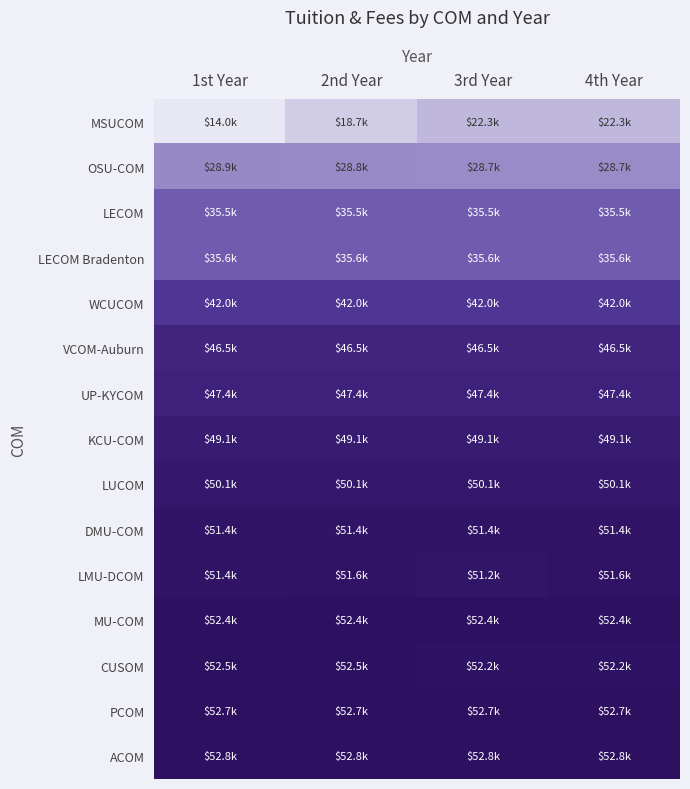

Reading right to left, what are all the values shown in this chart?

MSUCOM: 4th Year=22345	3rd Year=22345	2nd Year=18716	1st Year=14037
OSU-COM: 4th Year=28718	3rd Year=28678	2nd Year=28773	1st Year=28883
LECOM: 4th Year=35495	3rd Year=35495	2nd Year=35495	1st Year=35495
LECOM Bradenton: 4th Year=35578	3rd Year=35578	2nd Year=35578	1st Year=35578
WCUCOM: 4th Year=42000	3rd Year=42000	2nd Year=42000	1st Year=42000
VCOM-Auburn: 4th Year=46500	3rd Year=46500	2nd Year=46500	1st Year=46500
UP-KYCOM: 4th Year=47420	3rd Year=47420	2nd Year=47420	1st Year=47420
KCU-COM: 4th Year=49130	3rd Year=49130	2nd Year=49130	1st Year=49130
LUCOM: 4th Year=50138	3rd Year=50138	2nd Year=50138	1st Year=50138
DMU-COM: 4th Year=51358	3rd Year=51447	2nd Year=51447	1st Year=51447
LMU-DCOM: 4th Year=51640	3rd Year=51240	2nd Year=51620	1st Year=51370
MU-COM: 4th Year=52400	3rd Year=52400	2nd Year=52400	1st Year=52400
CUSOM: 4th Year=52180	3rd Year=52180	2nd Year=52450	1st Year=52450
PCOM: 4th Year=52722	3rd Year=52722	2nd Year=52722	1st Year=52722
ACOM: 4th Year=52800	3rd Year=52800	2nd Year=52800	1st Year=52800